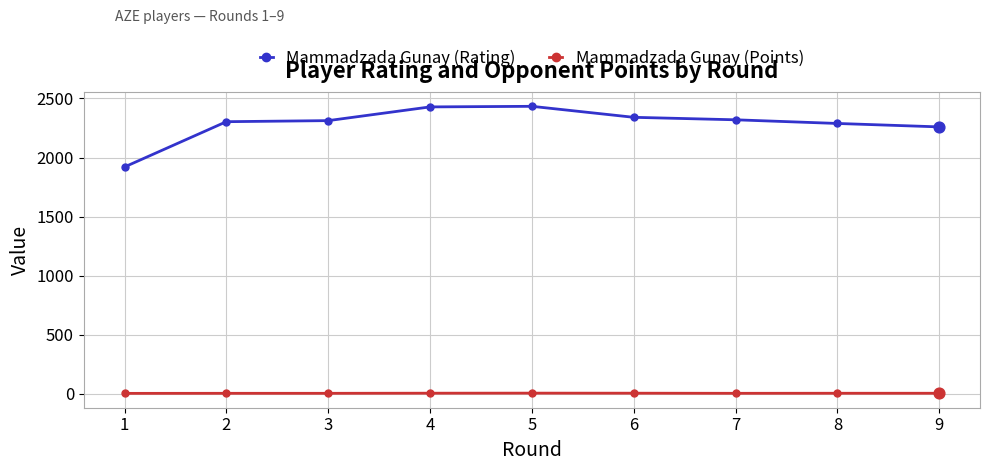

Is the value of Mammadzada Gunay (Points) at 7 greater than the value of Mammadzada Gunay (Rating) at 1?

No